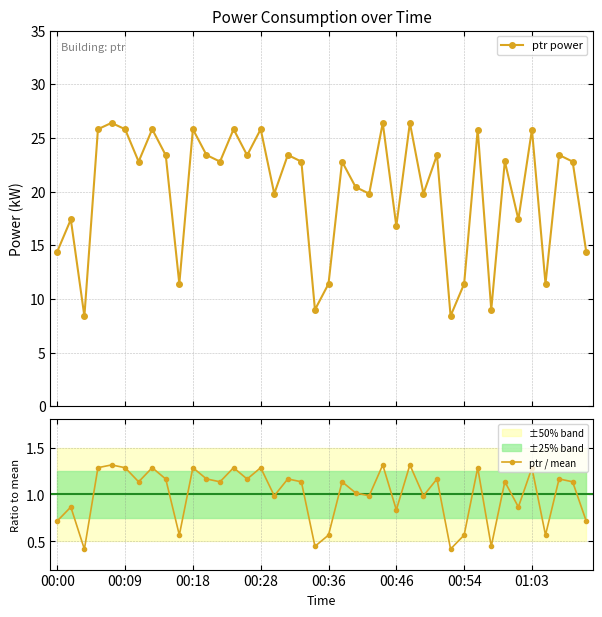

What is the value of the ptr power point at the 2nd from the left?

17.4